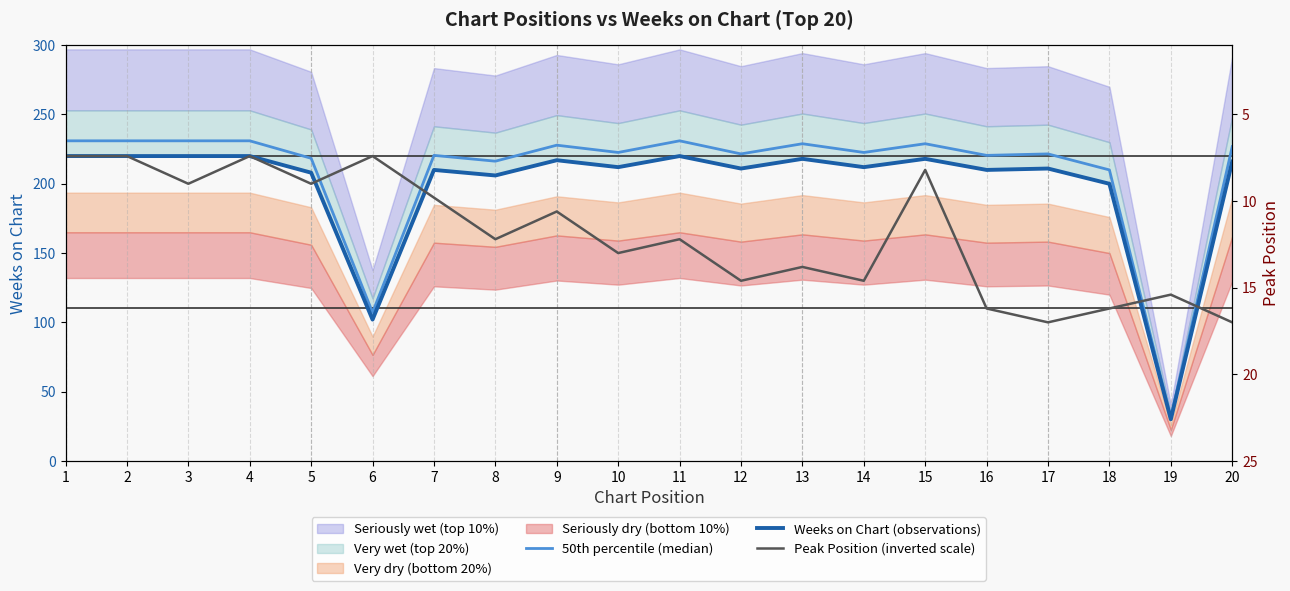

Reading left to right, transcribe all the data shown in this chart.

50th percentile (median): 231.0	231.0	231.0	231.0	218.4	107.1	220.5	216.3	227.9	222.6	231.0	221.6	228.9	222.6	228.9	220.5	221.6	210.0	31.5	226.8
Weeks on Chart (observations): 220.0	220.0	220.0	220.0	208.0	102.0	210.0	206.0	217.0	212.0	220.0	211.0	218.0	212.0	218.0	210.0	211.0	200.0	30.0	216.0
Peak Position (inverted scale): 220.0	220.0	200.0	220.0	200.0	220.0	190.0	160.0	180.0	150.0	160.0	130.0	140.0	130.0	210.0	110.0	100.0	110.0	120.0	100.0